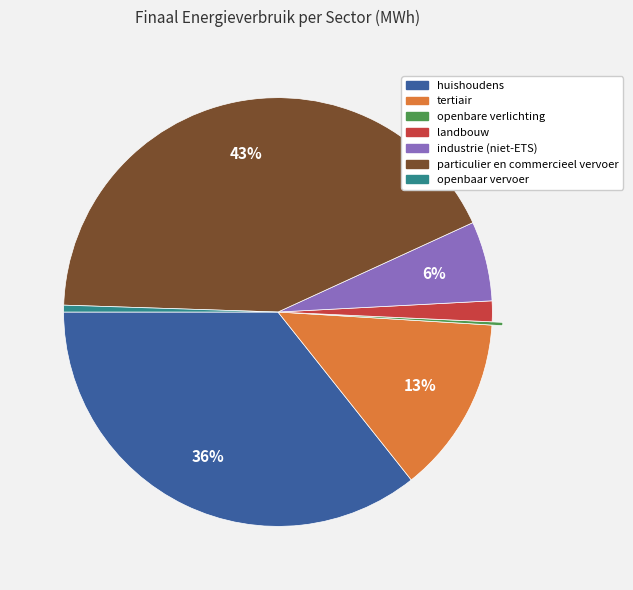

True or false: industrie (niet-ETS) accounts for 6% of the total.

True